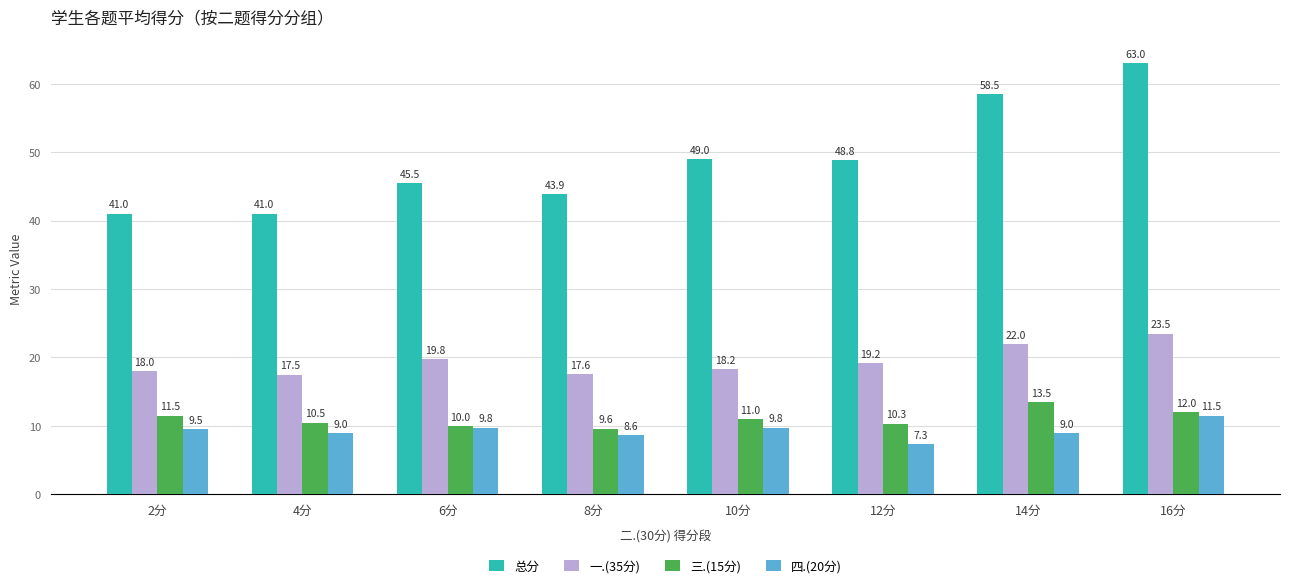

What is the minimum value shown in the chart?

7.3